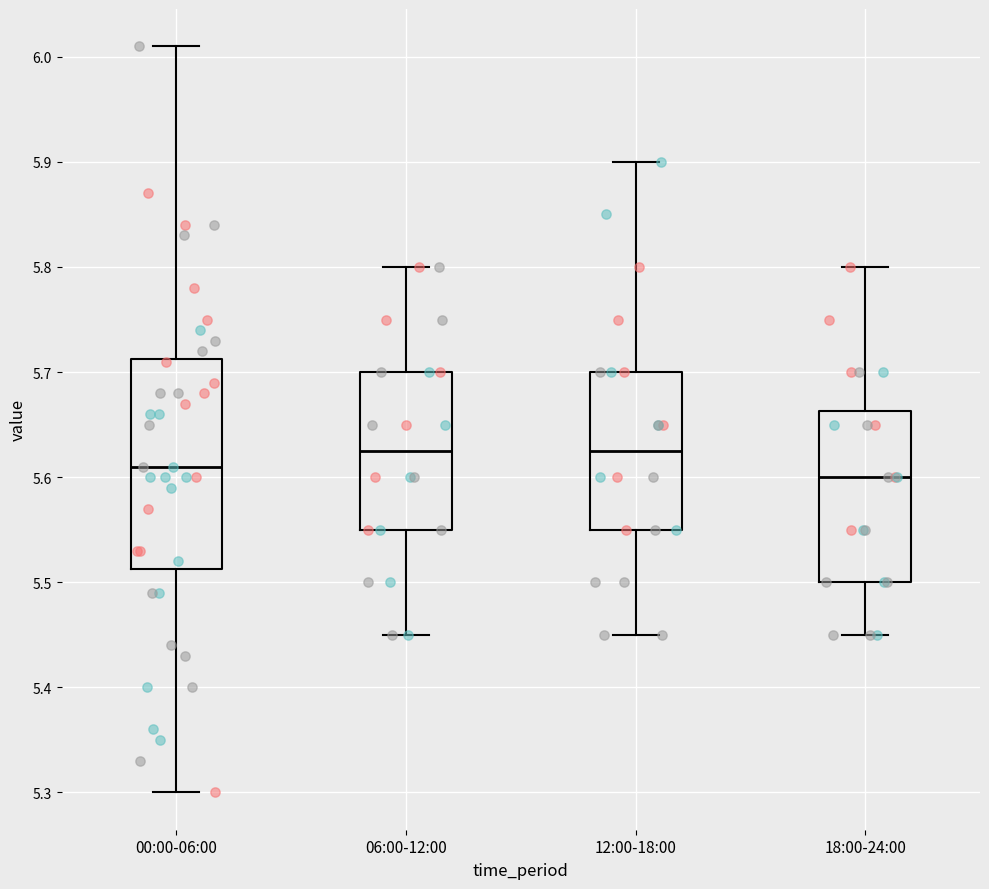

Which box is the tallest, from its lower edge to its upper edge?

00:00-06:00